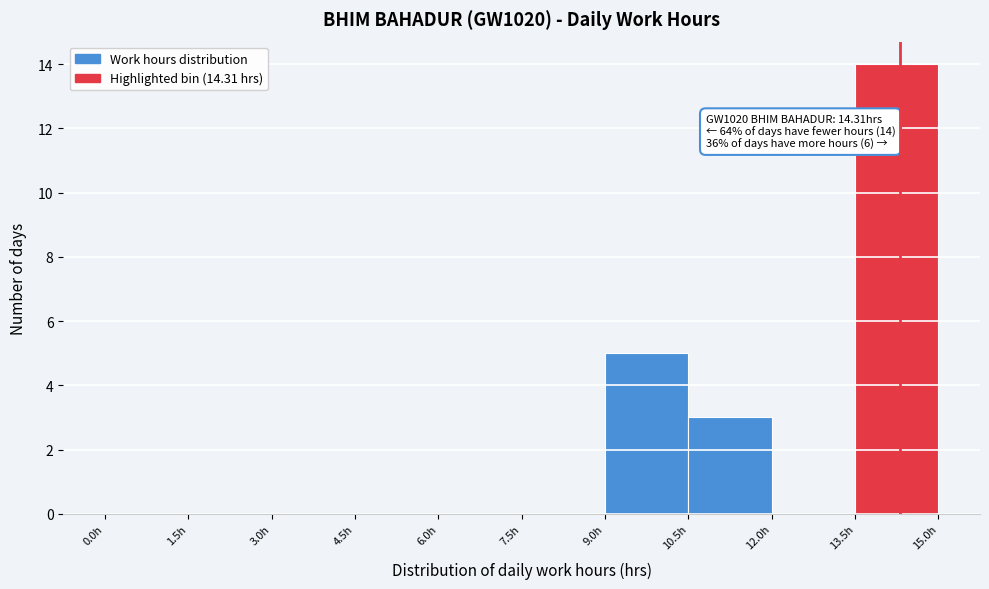

Over which range of the x-axis is the bar tallest?

13.5 to 15.0